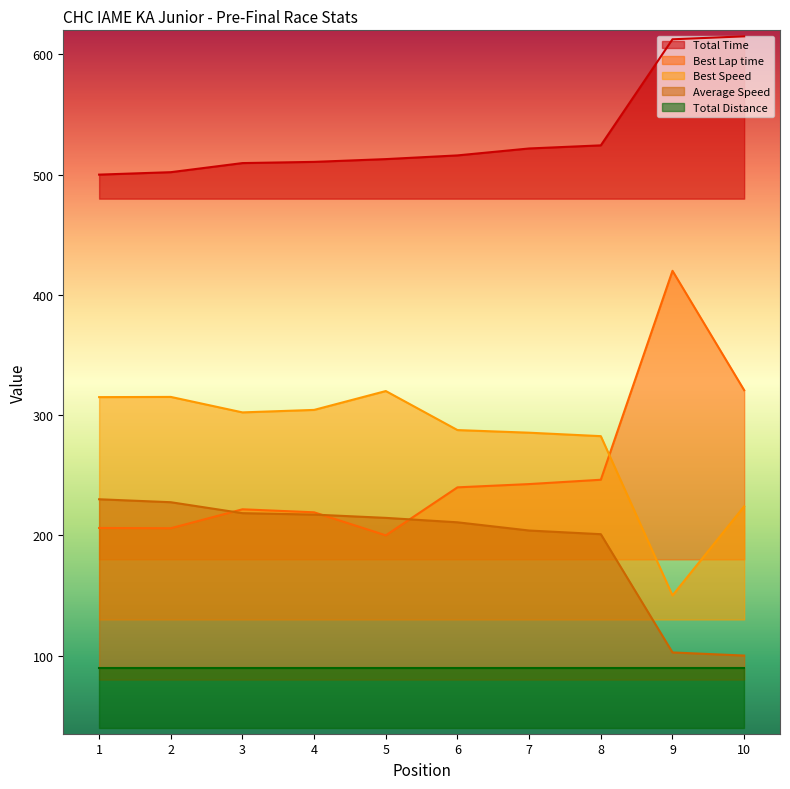

True or false: Total Time and Best Lap time intersect in this chart.

False